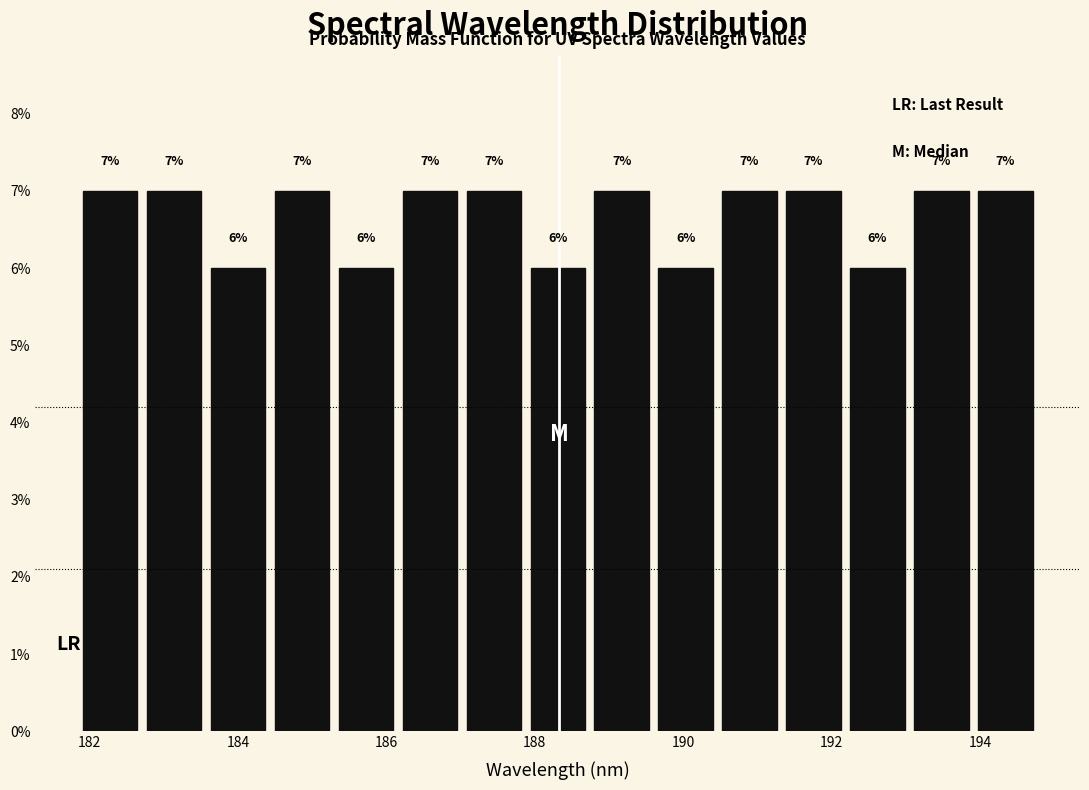

Reading left to right, transcribe this chart: for each bar, give the range it covers on the x-axis and its height. The bar edges are not printed on the chart, so give them approximately, as read against the axis.

181.8 to 182.8: 7
182.8 to 183.6: 7
183.6 to 184.4: 6
184.4 to 185.2: 7
185.2 to 186.2: 6
186.2 to 187.0: 7
187.0 to 187.8: 7
187.8 to 188.8: 6
188.8 to 189.6: 7
189.6 to 190.4: 6
190.4 to 191.4: 7
191.4 to 192.2: 7
192.2 to 193.0: 6
193.0 to 194.0: 7
194.0 to 194.8: 7